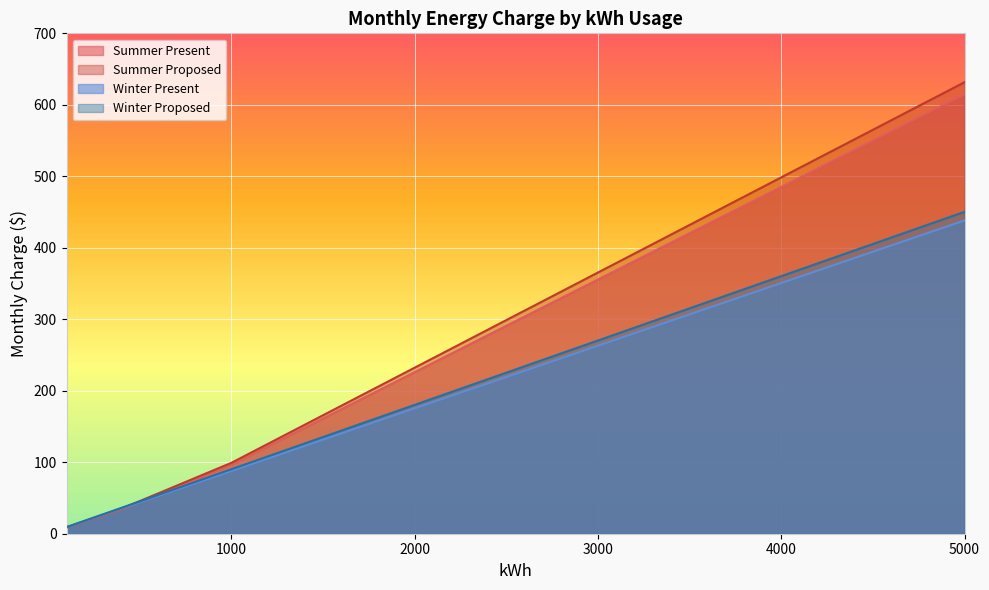

List the labels in order of Summer Present value, largest first.

5000, 4000, 3000, 2000, 1500, 1400, 1300, 1200, 1100, 1000, 900, 800, 700, 600, 500, 400, 300, 200, 100